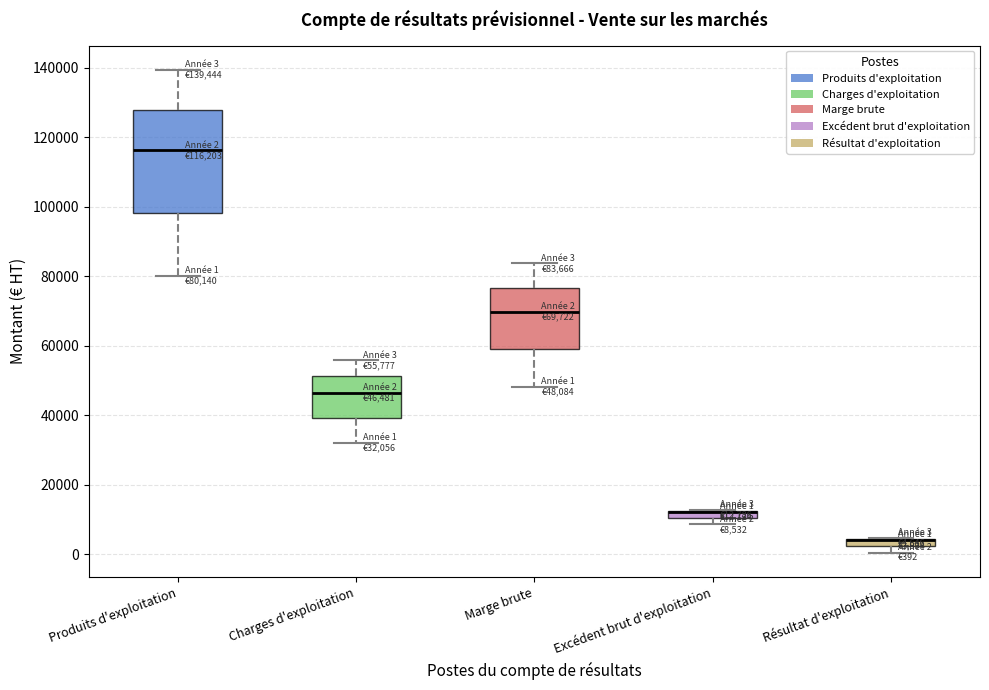

Comparing the boxes themselves (not the whiskers), which one is the tallest?

Produits d'exploitation